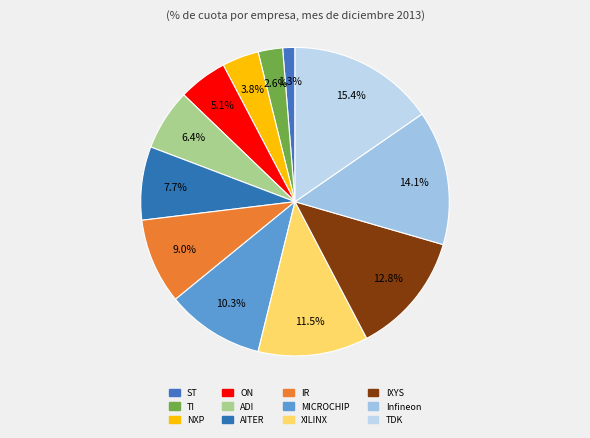

To the nearest percent, what is the difference between the ON and NXP slice percentages?

1%